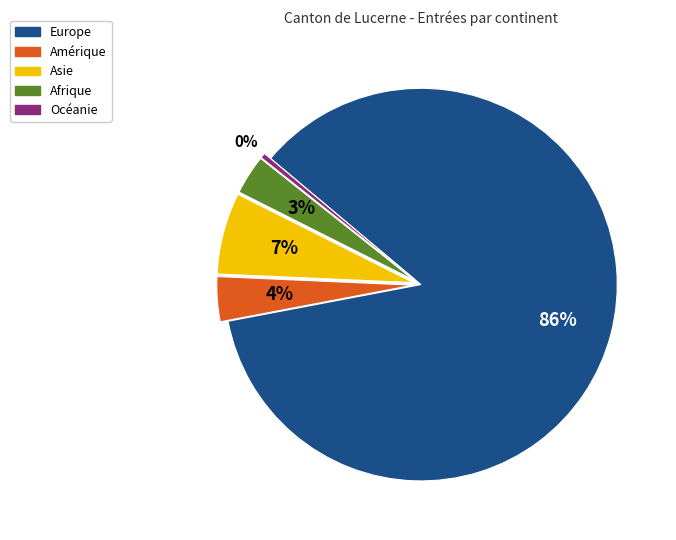

To the nearest percent, what is the combined percentage of Europe and Amérique?

90%